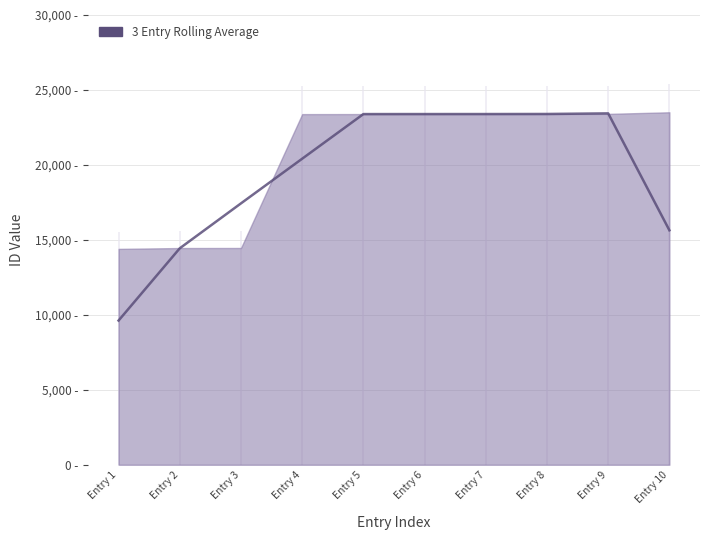

How many lines are shown in the chart?

1